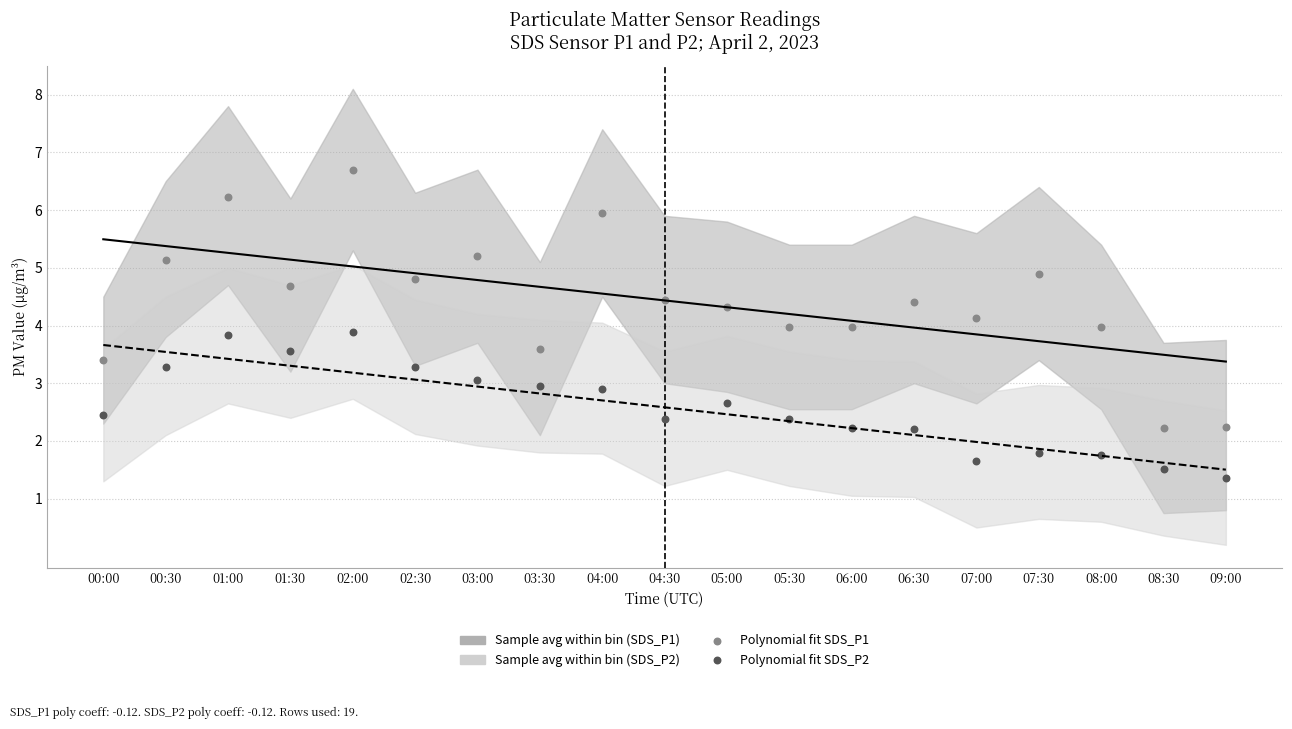

At how many categories does at least one series exceed 3?

19